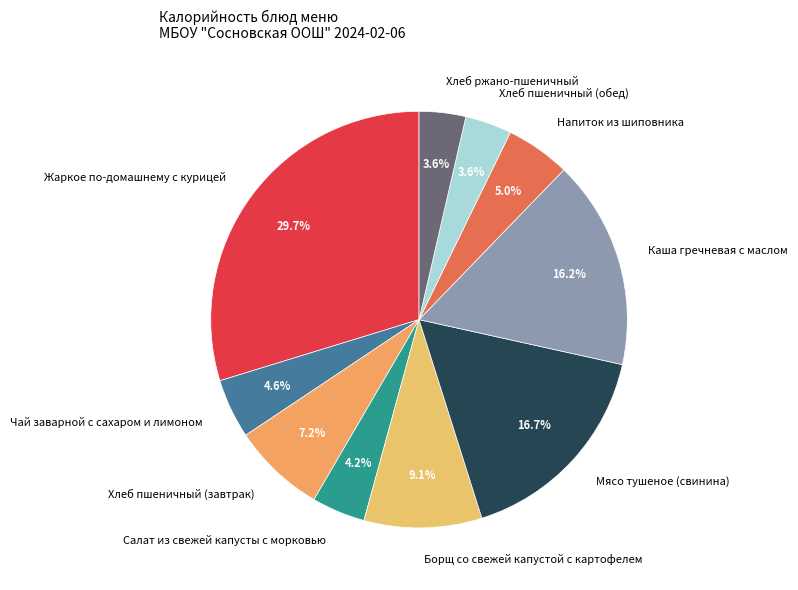

Is there a majority slice in this chart?

No